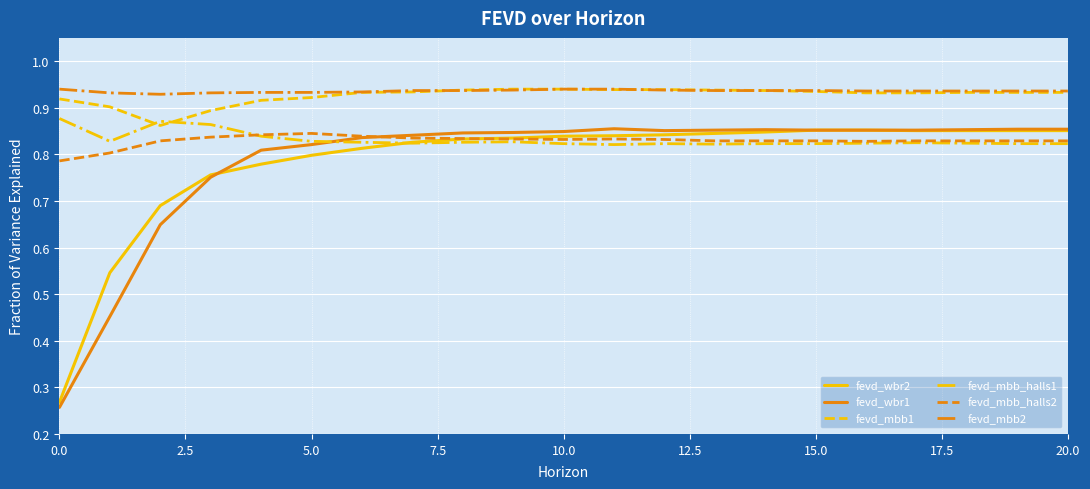

True or false: fevd_mbb2 and fevd_mbb_halls2 cross at least once.

False